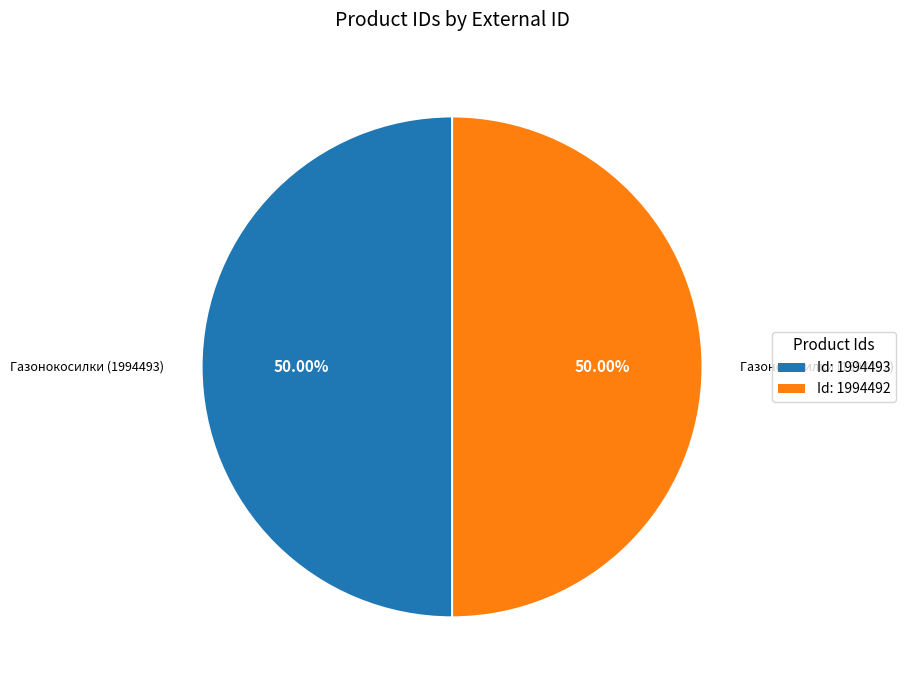

What is the ratio of the value at Id: 1994493 to the value at Id: 1994492?

1.0